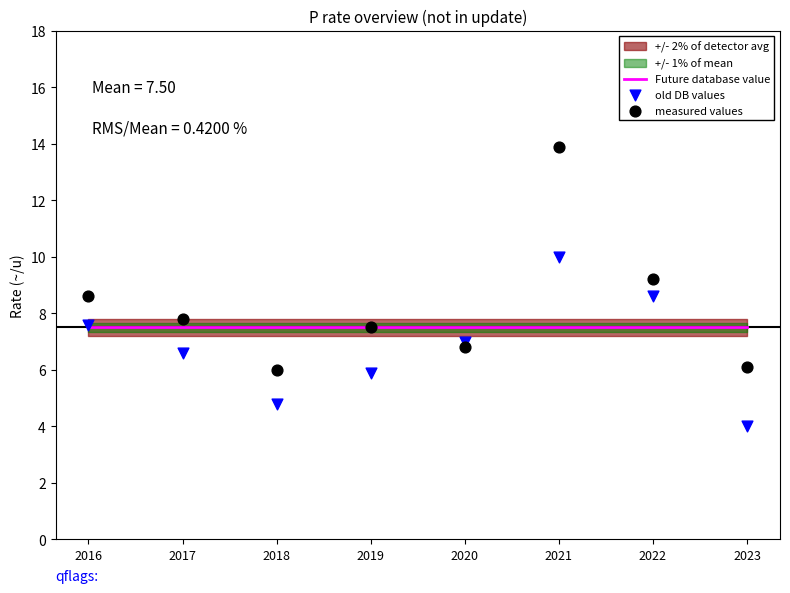

At how many categories does at least one series exceed 9?

2